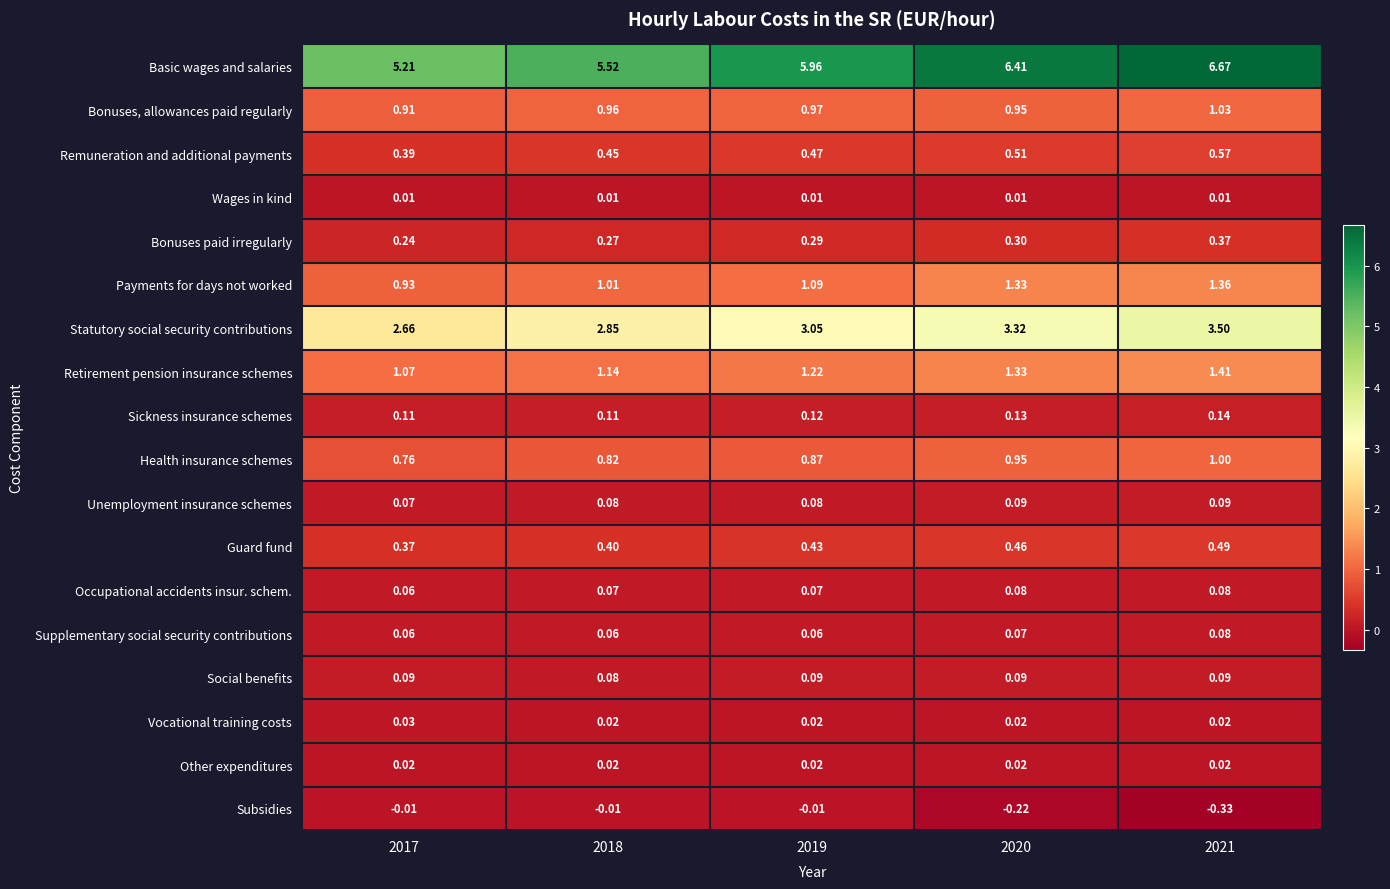

Which series has the largest range (max minus min)?

Basic wages and salaries